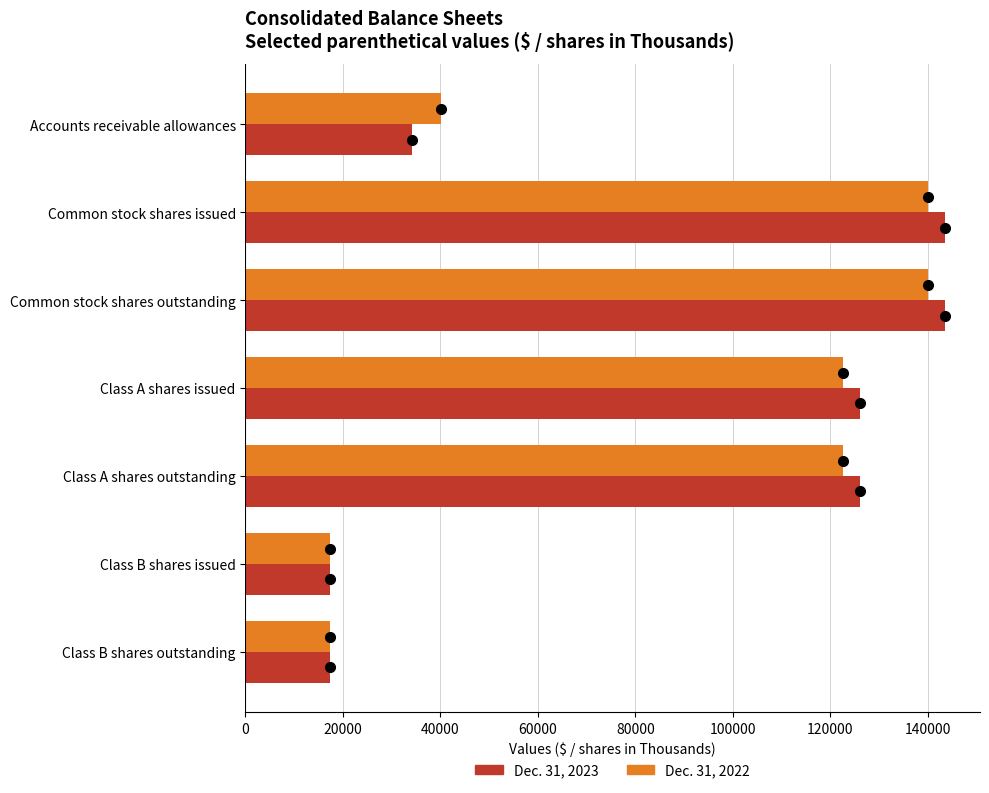

What is the difference between the highest and lowest values at Accounts receivable allowances?

6064